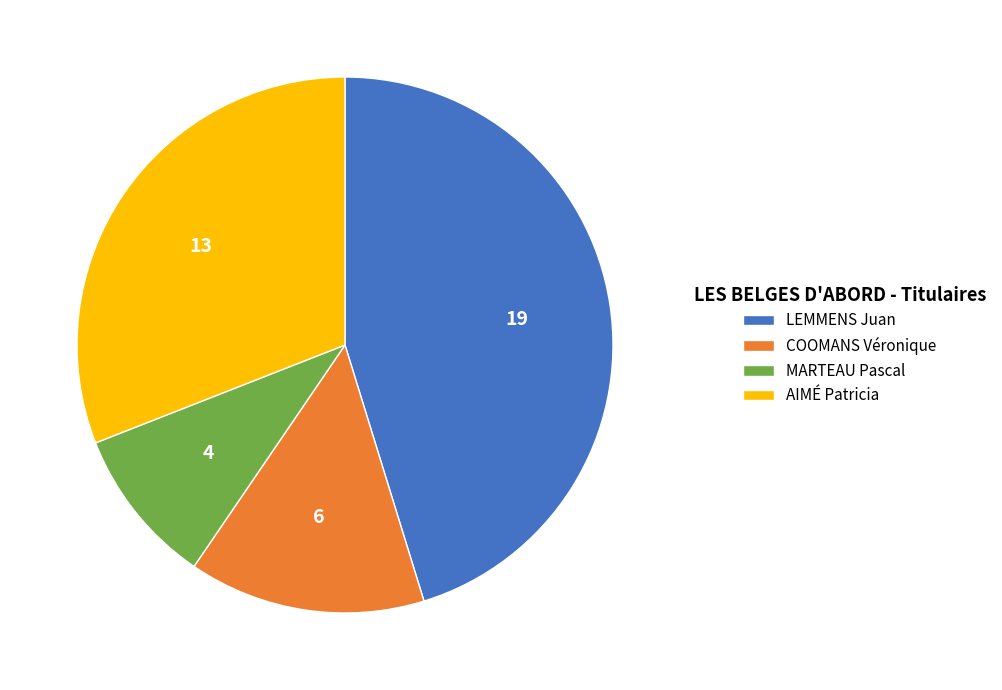

Do COOMANS Véronique and AIMÉ Patricia together represent more than half of the pie?

No